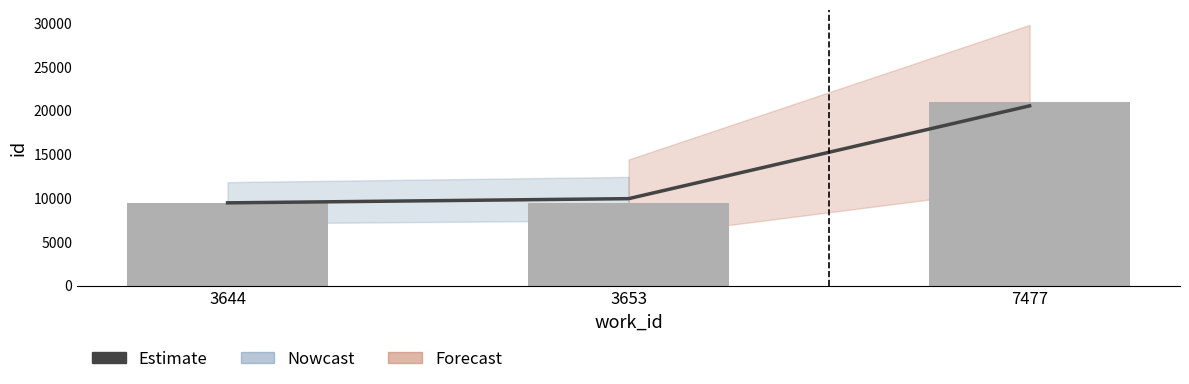

Rank the categories by Estimate value from highest to lowest.

7477, 3653, 3644